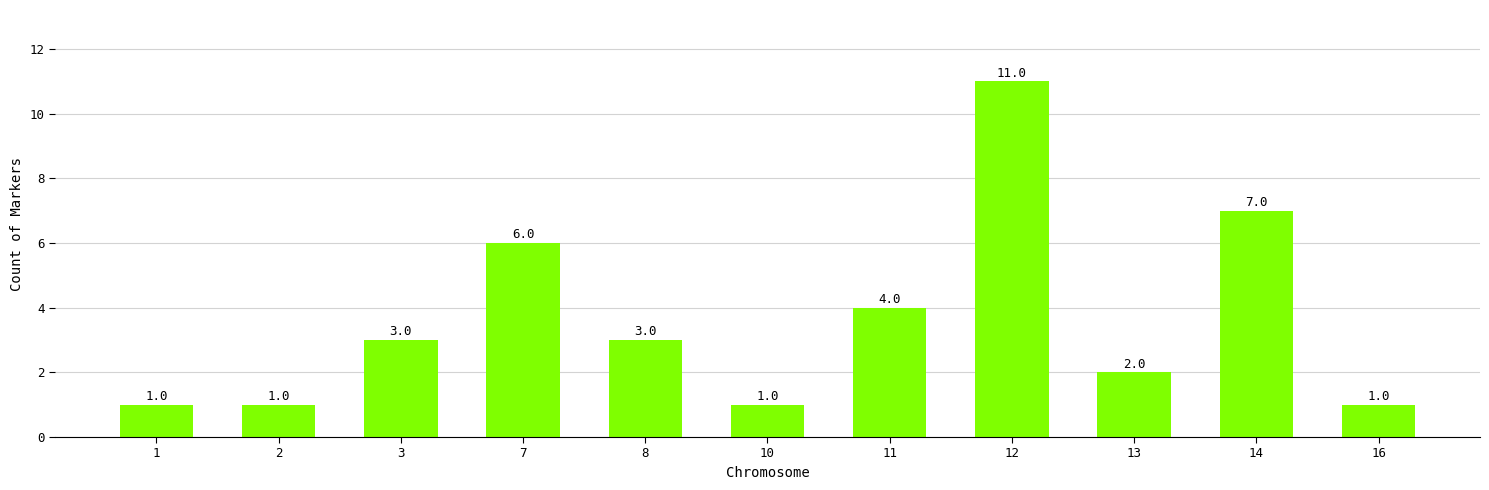

What is the value of the 6th bar from the left?

1